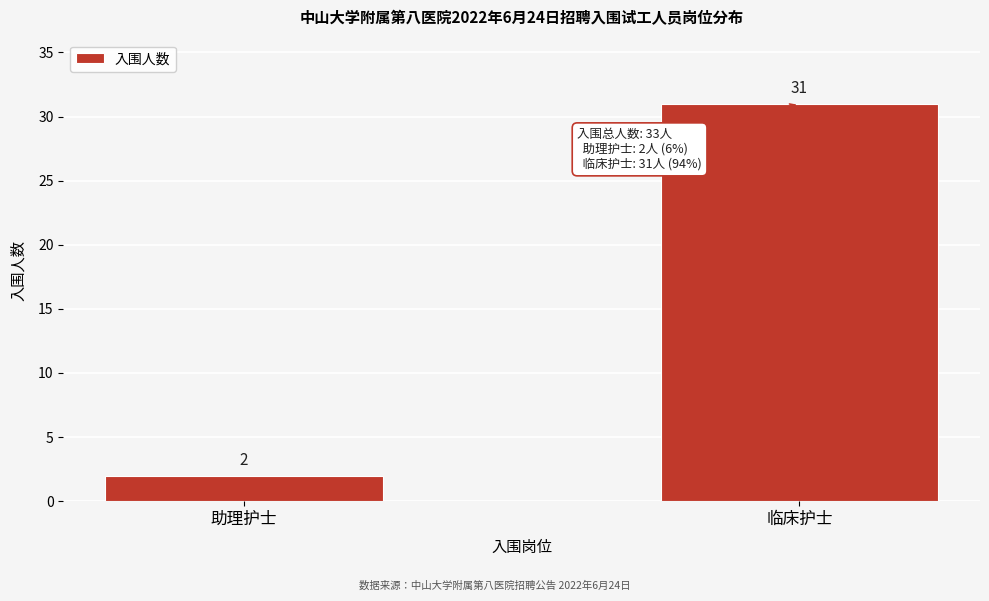

Reading right to left, list all the values displayed in this chart.

31	2